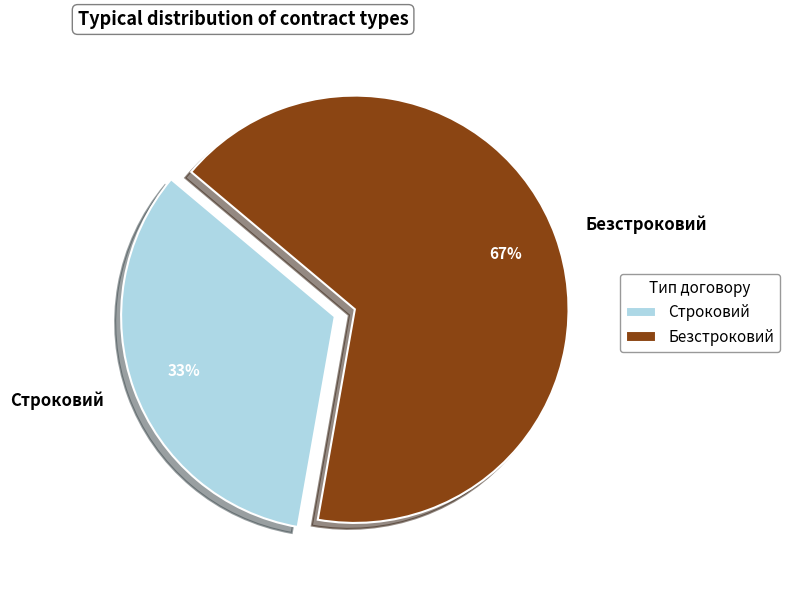

Does Безстроковий account for over 50% of the chart?

Yes